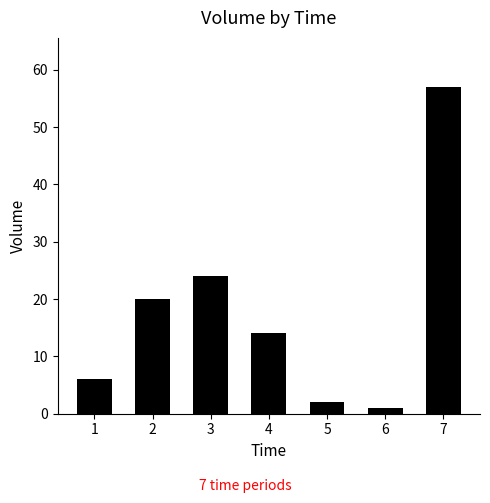

Reading left to right, extract all data points from this chart.

1=6	2=20	3=24	4=14	5=2	6=1	7=57